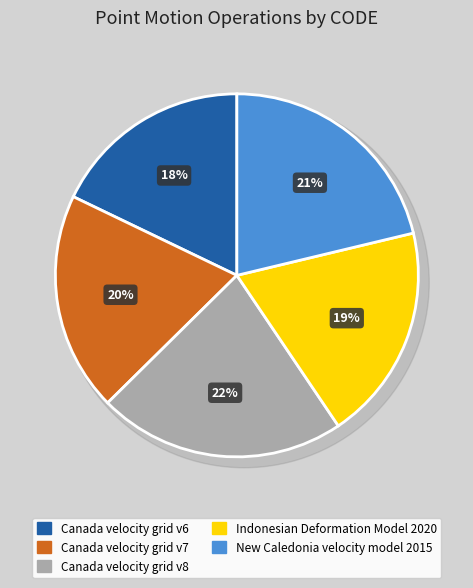

What portion of the pie excludes Canada velocity grid v6?

82.1%